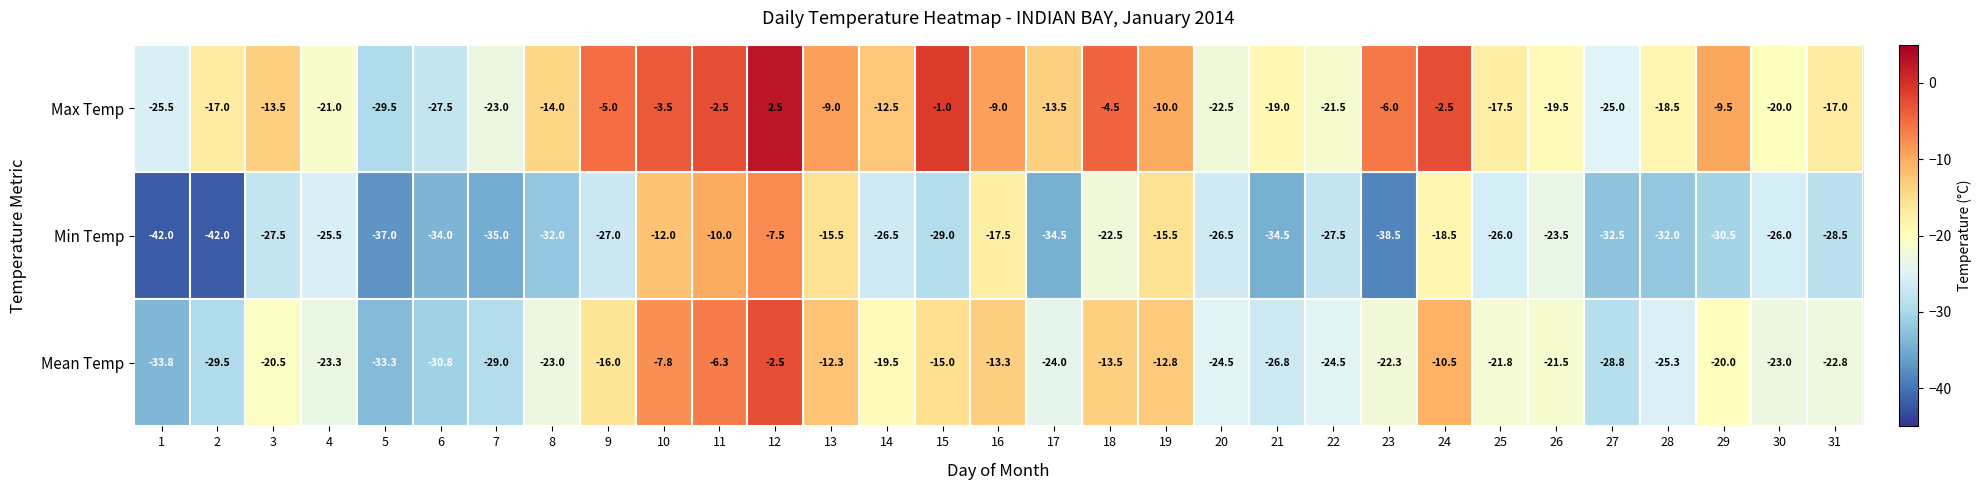

Which series has the largest range (max minus min)?

Min Temp